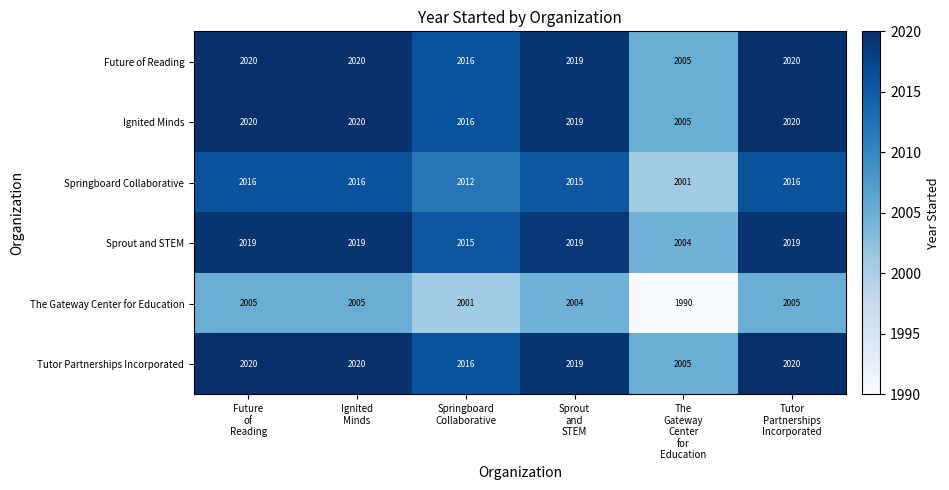

What is the average value of the Sprout and STEM series?

2016